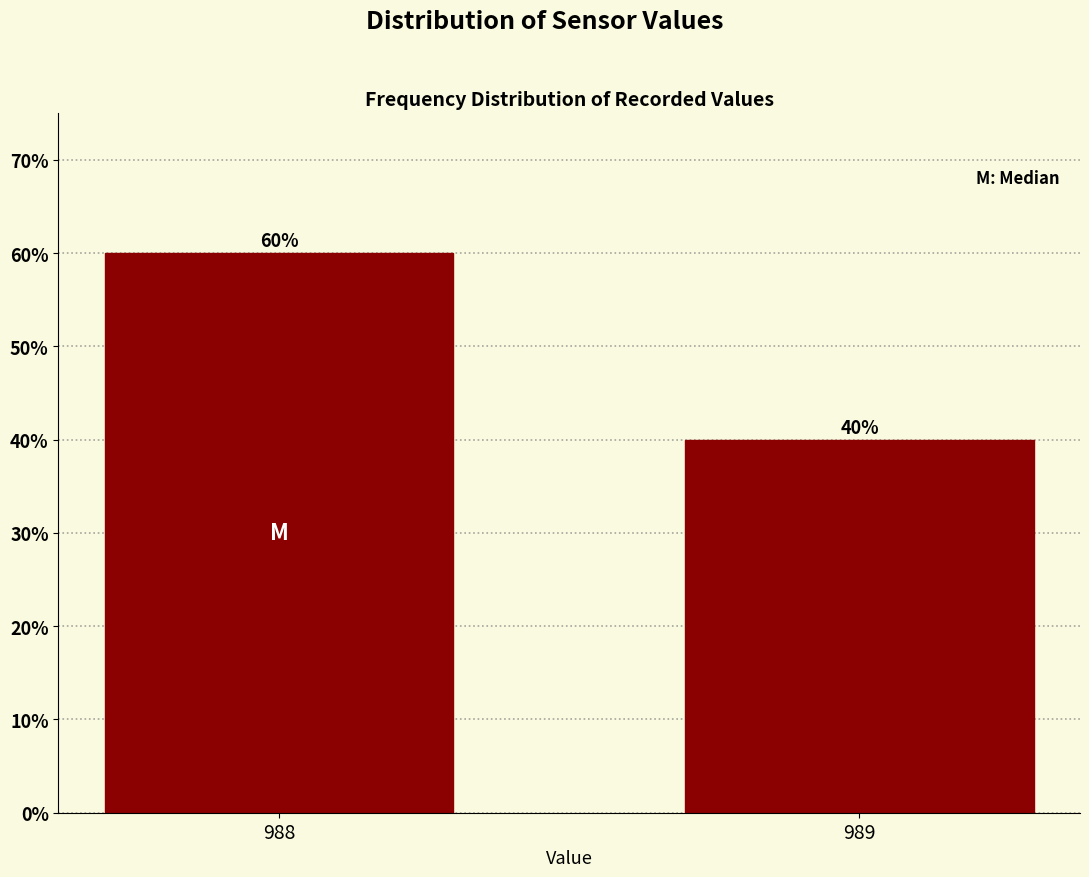

Reading left to right, what are all the values shown in this chart?

60	40